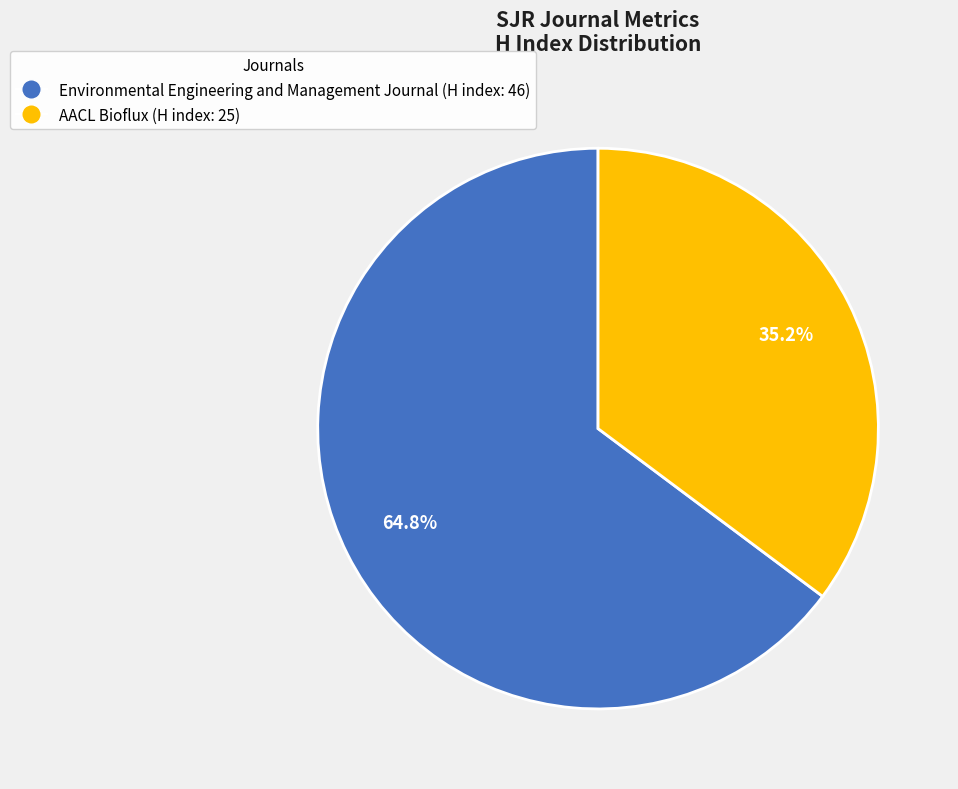

Rank the categories by value from highest to lowest.

Environmental Engineering and Management Journal, AACL Bioflux